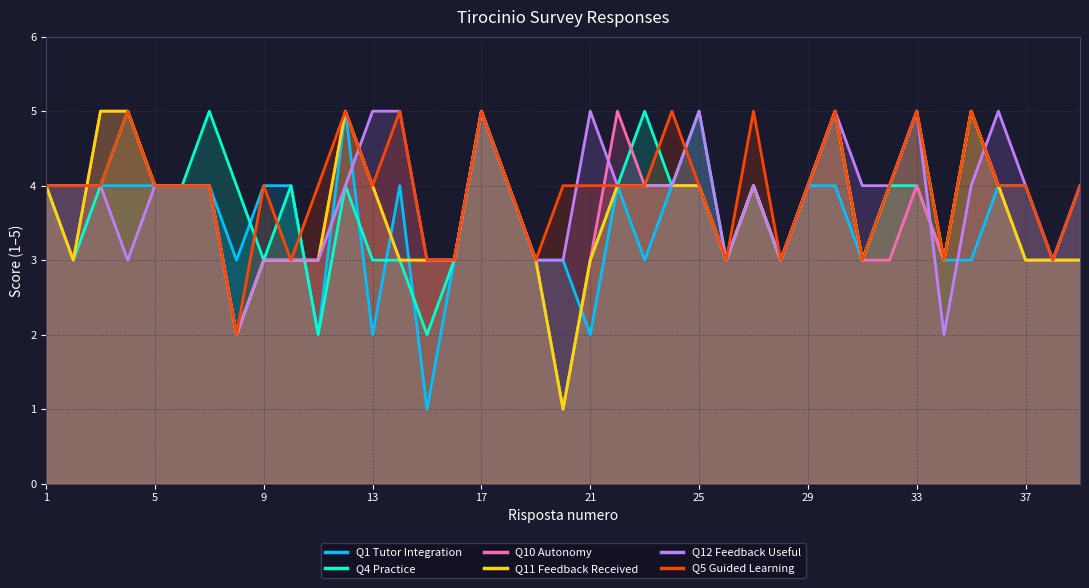

After their last crossing, which series has the higher values: Q4 Practice or Q11 Feedback Received?

Q11 Feedback Received